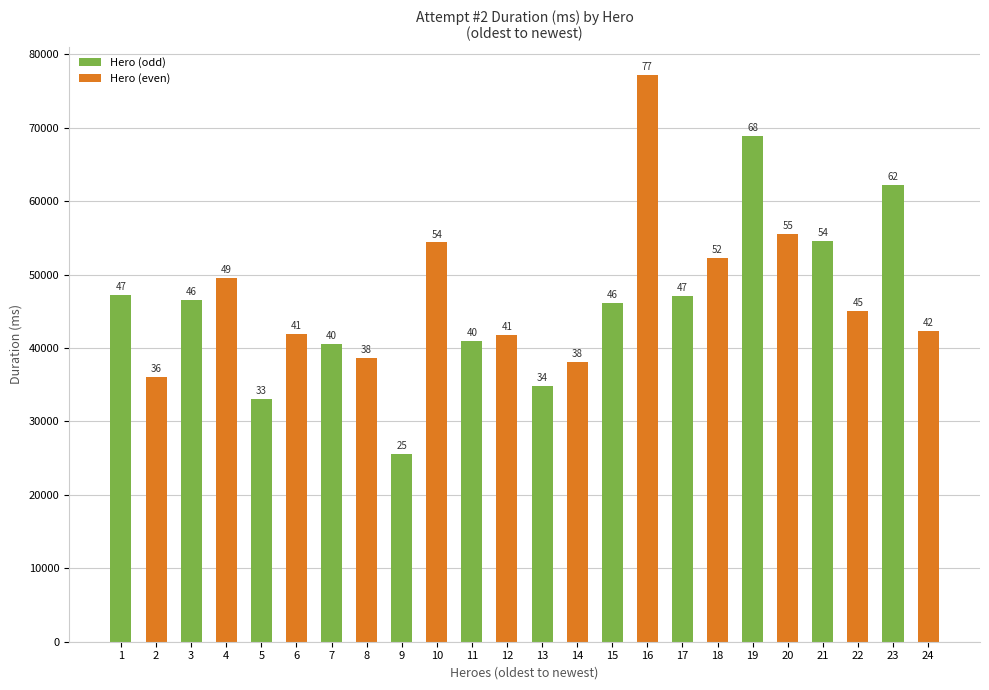

The chart shows a value of 40977 at 11. True or false?

True